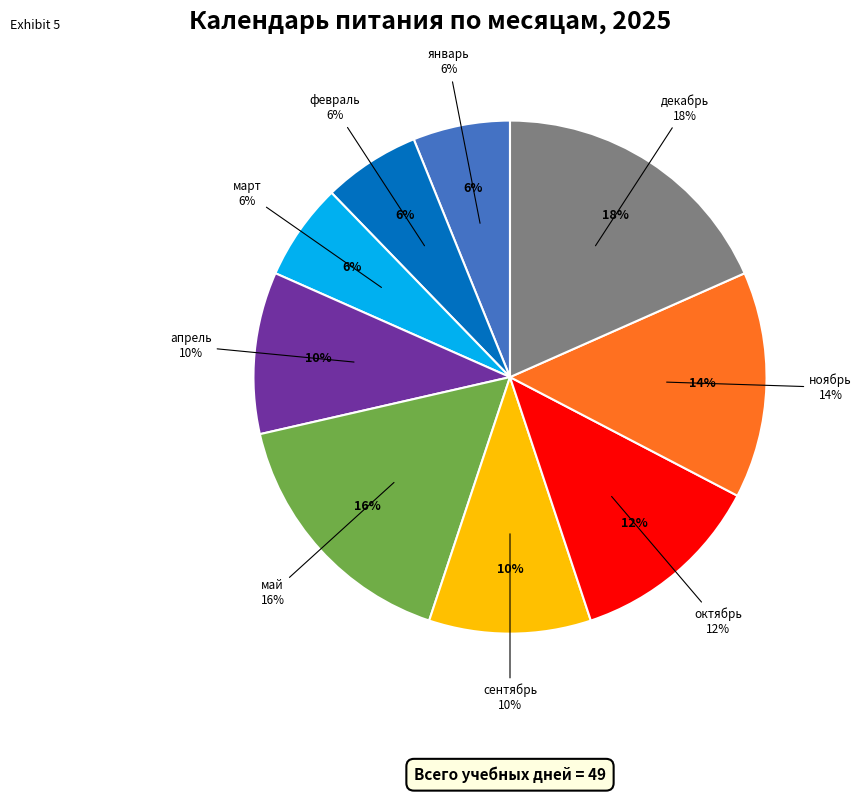

How many slices are in this pie chart?

9